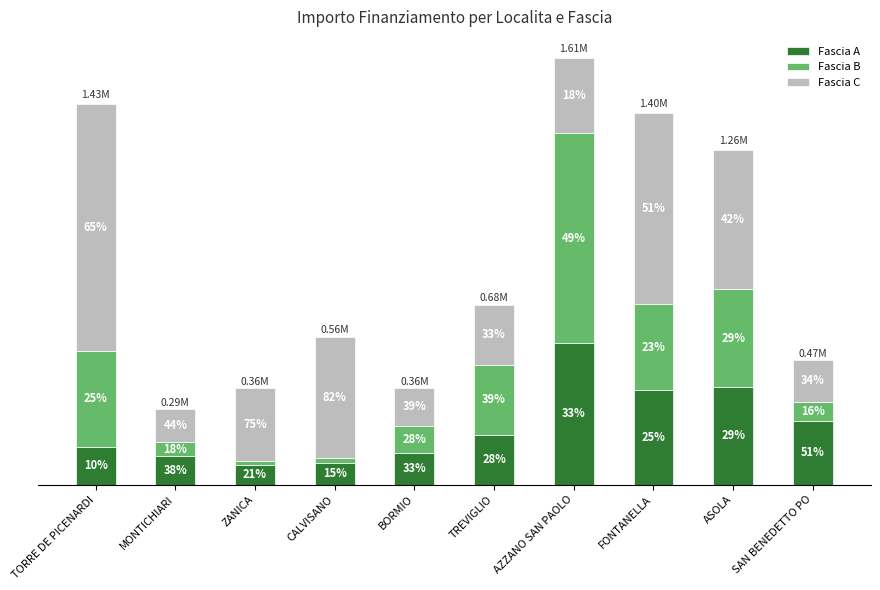

Does the chart contain stacked bars?

Yes